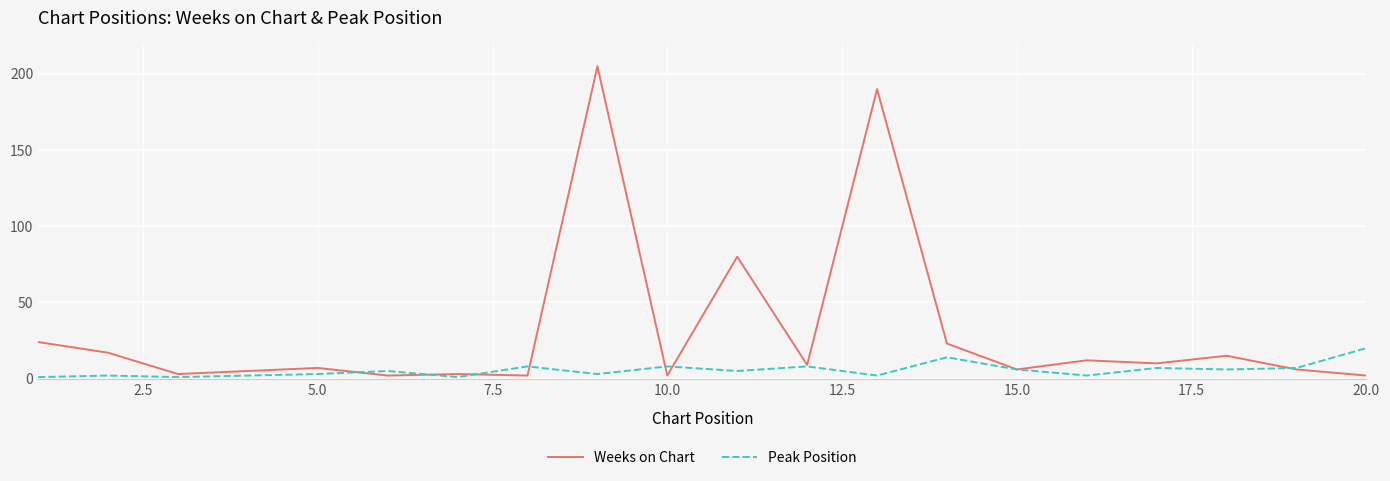

List the series in order of their overall mean, lowest first.

Peak Position, Weeks on Chart